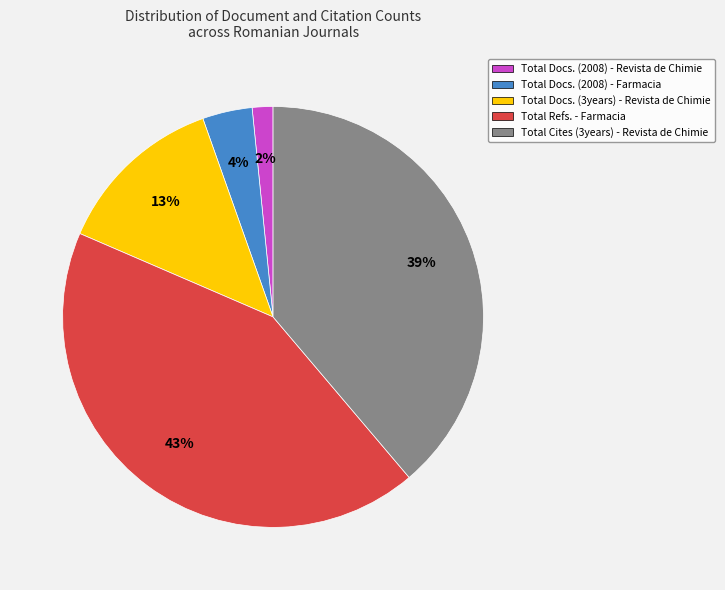

The Total Refs. - Farmacia slice represents 43% of the pie. True or false?

True